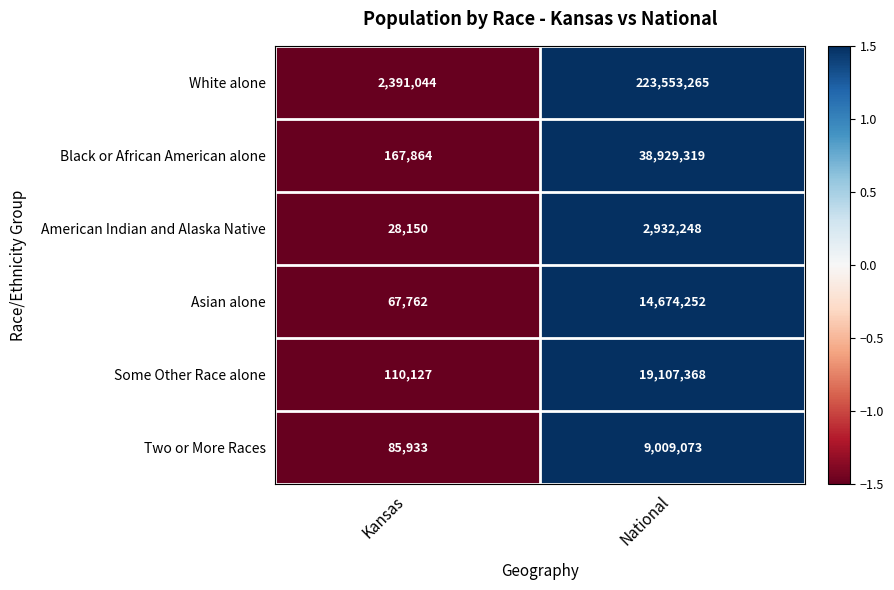

At which category is the sum across all series the highest?

National